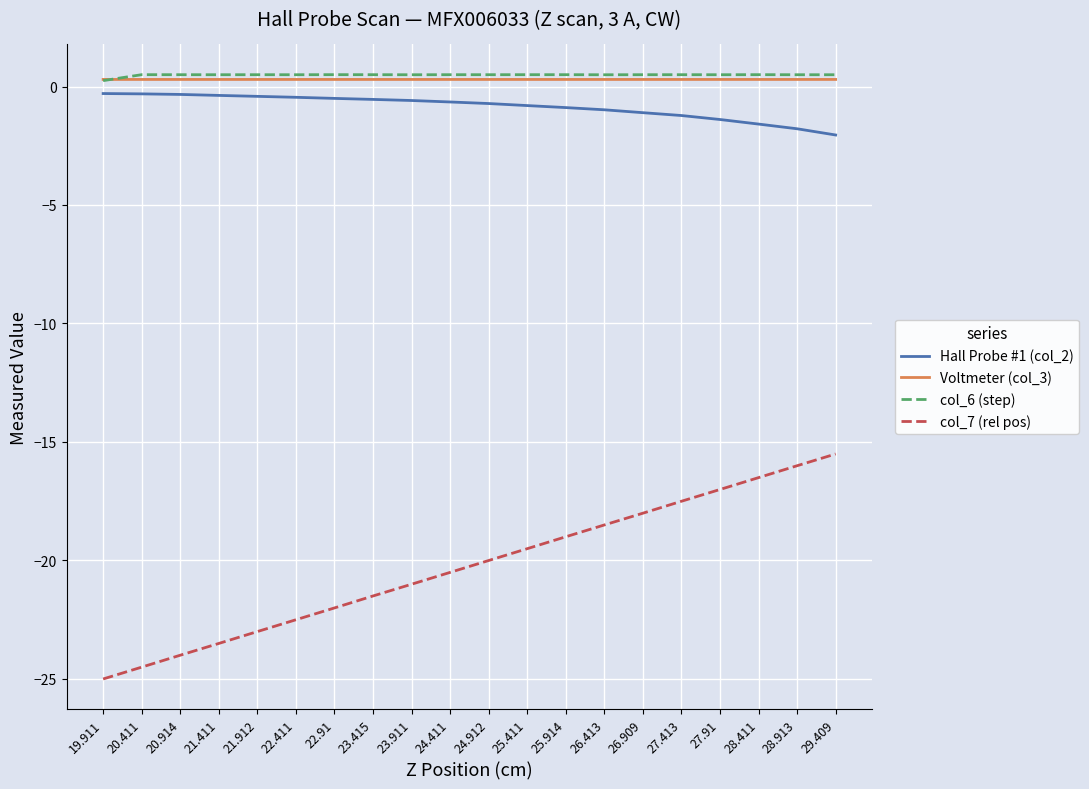

What are all the series names shown in the legend?

Hall Probe #1 (col_2), Voltmeter (col_3), col_6 (step), col_7 (rel pos)